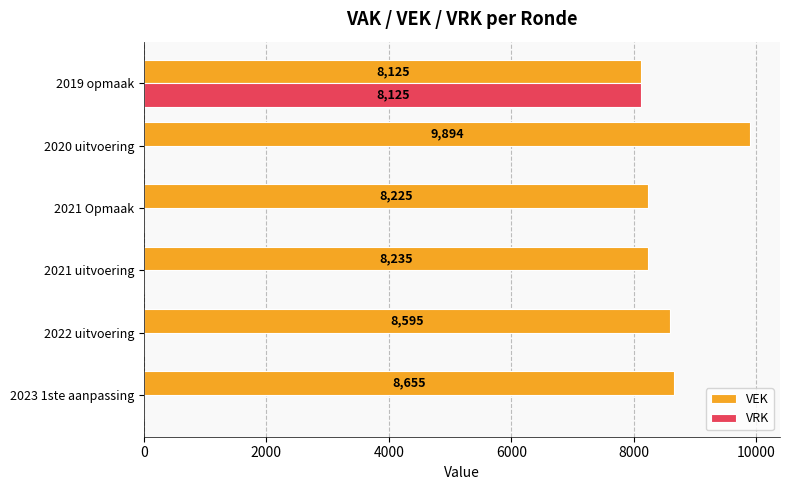

How many distinct data groups are displayed?

2